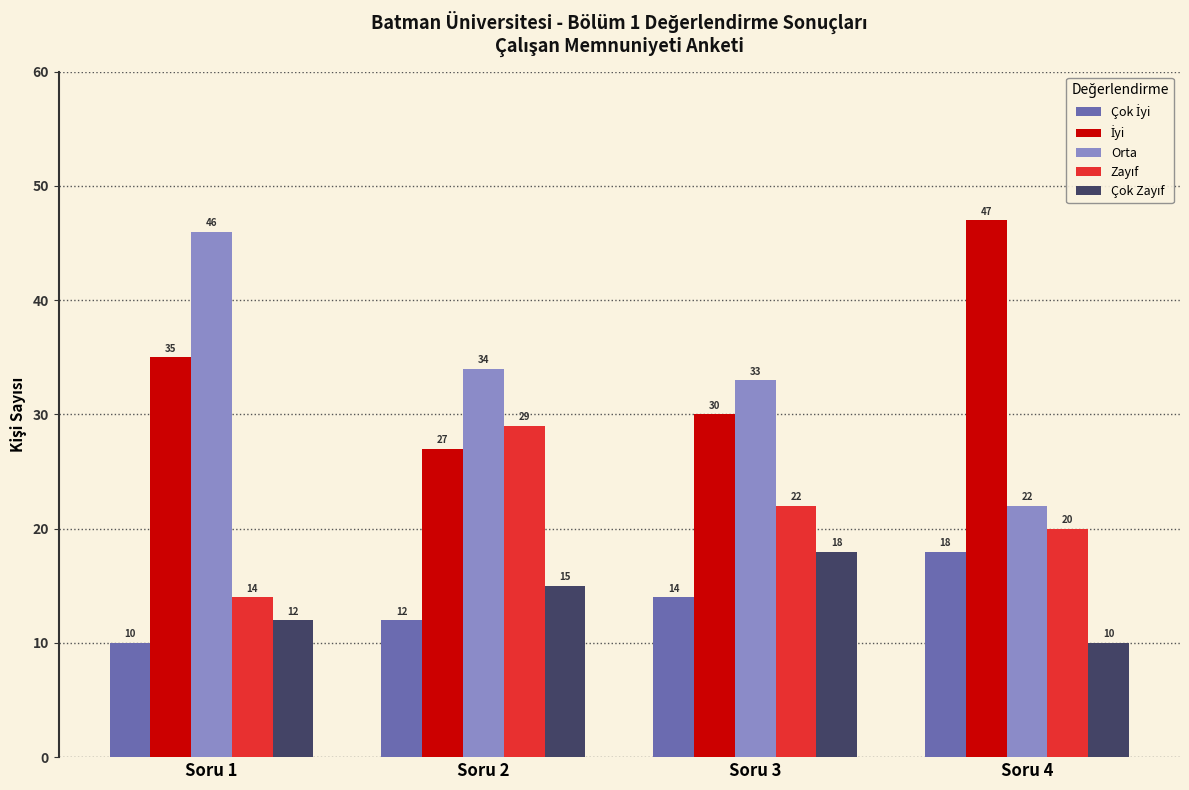

What is the spread (max minus min) of values at Soru 3?

19